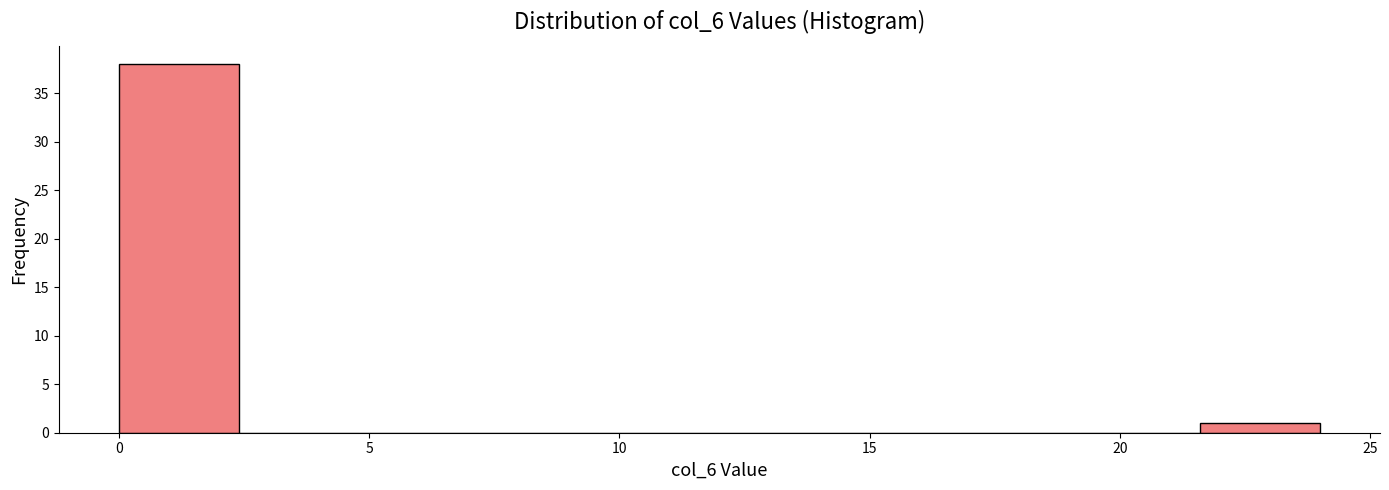

How tall is the bar that spans 0.0 to 2.4 on the x-axis? Neither the bar edges nor the heights are printed on the chart, so give them approximately, as read against the axes.

38